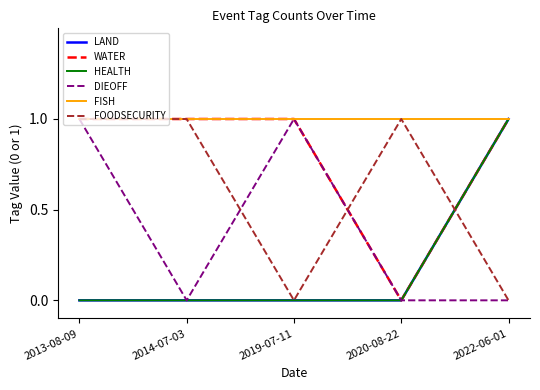

Is this an area chart (filled region under the line)?

No